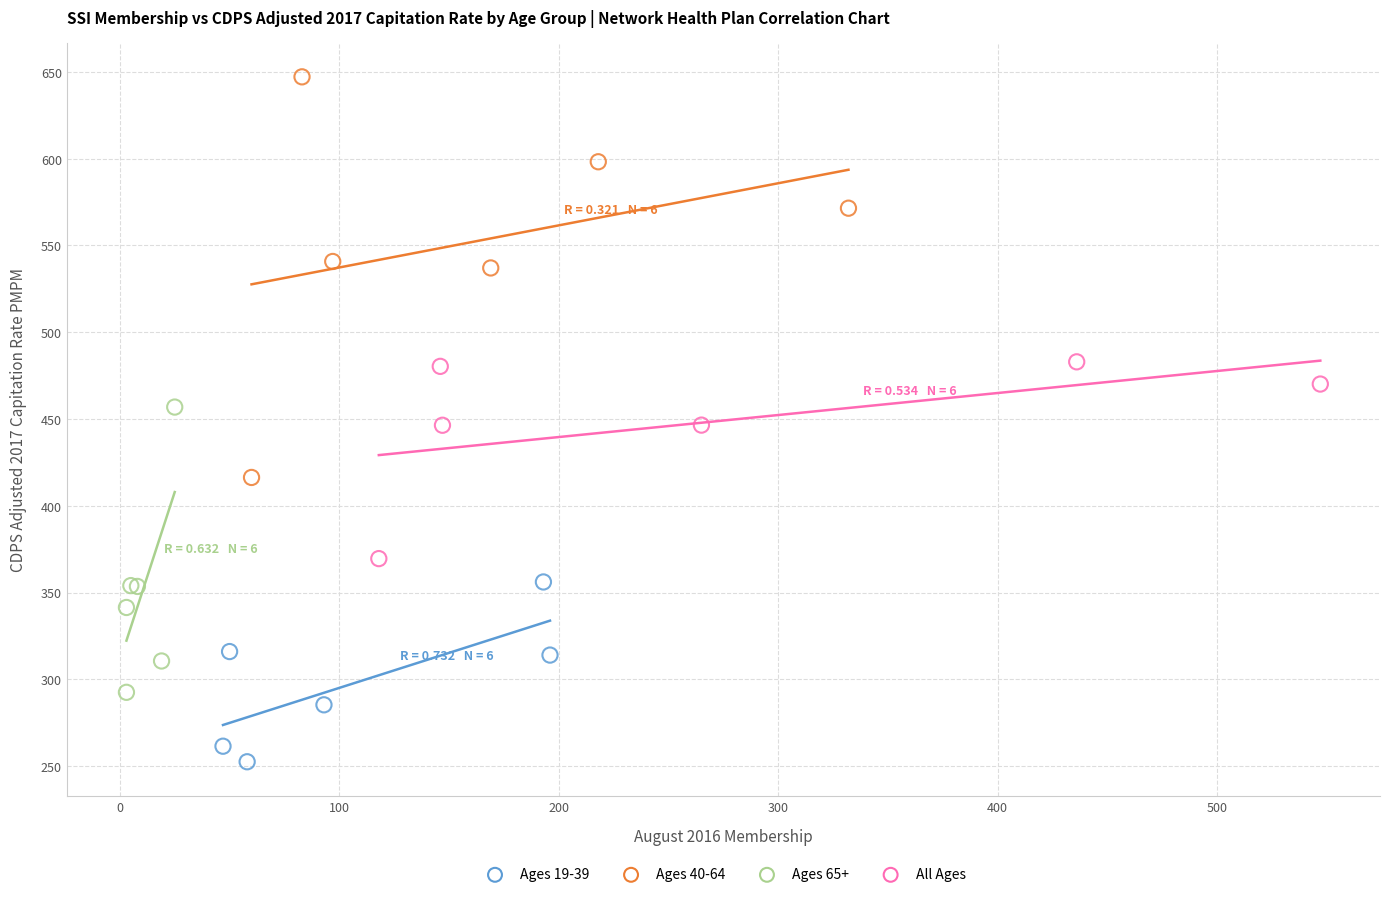

Which series has the largest Y range (max minus min)?

Ages 40-64